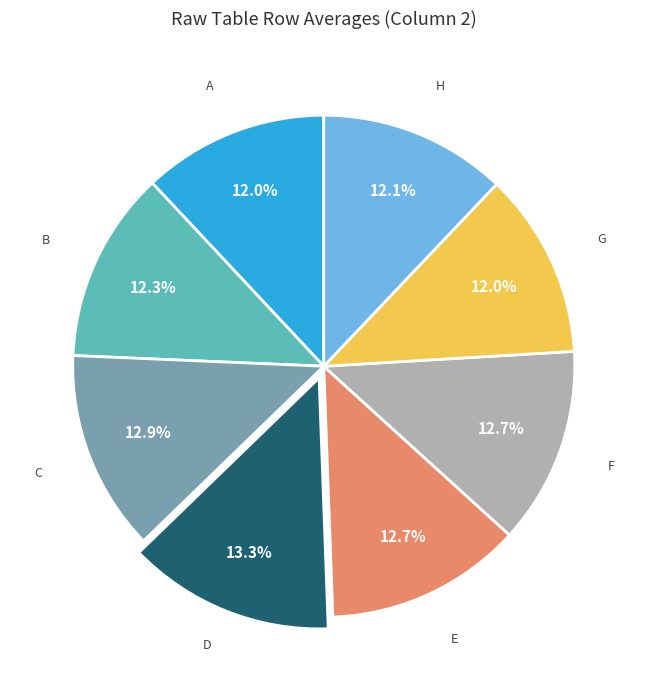

Does any single category account for the majority?

No